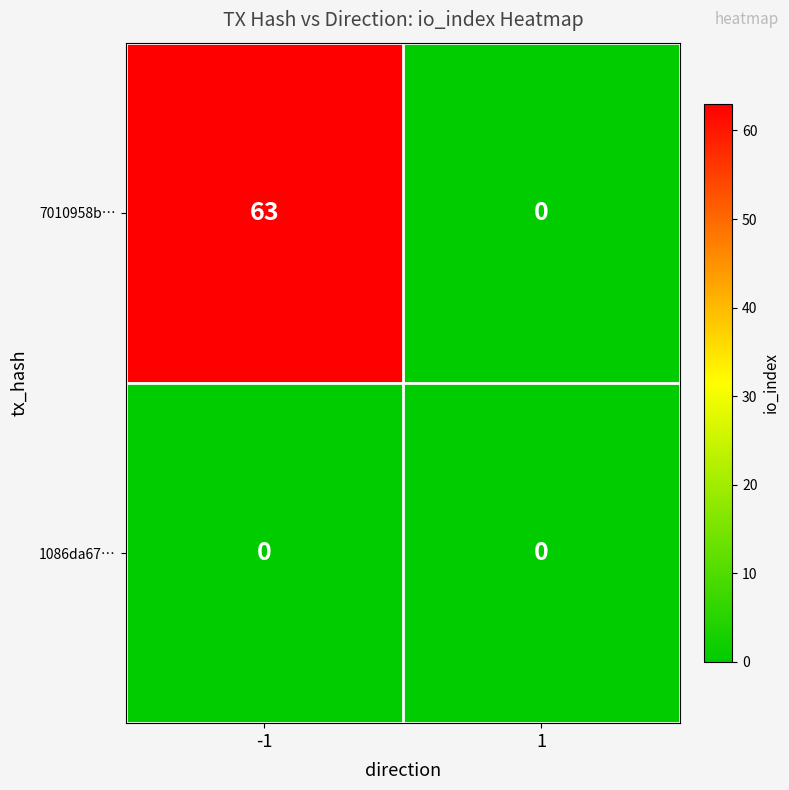

Reading left to right, transcribe all the data shown in this chart.

7010958b…: 63	0
1086da67…: 0	0